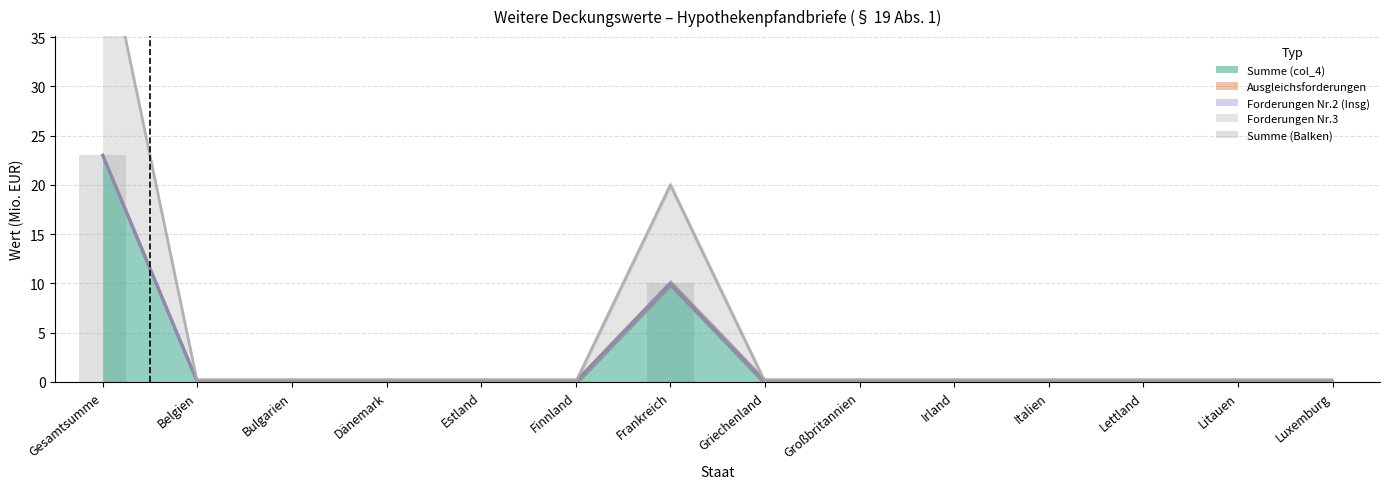

Which label corresponds to the largest value in the chart?

Gesamtsumme